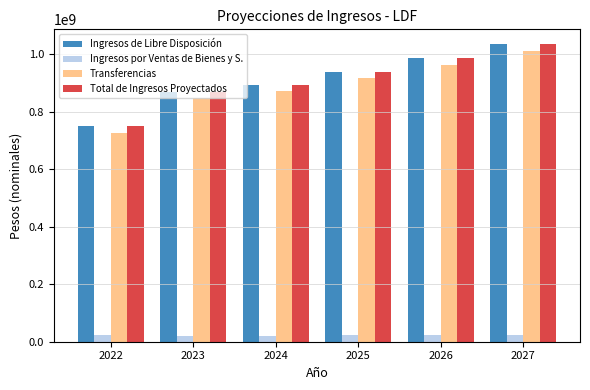

What is the difference between the Transferencias values at 2024 and 2022?

146918122.7